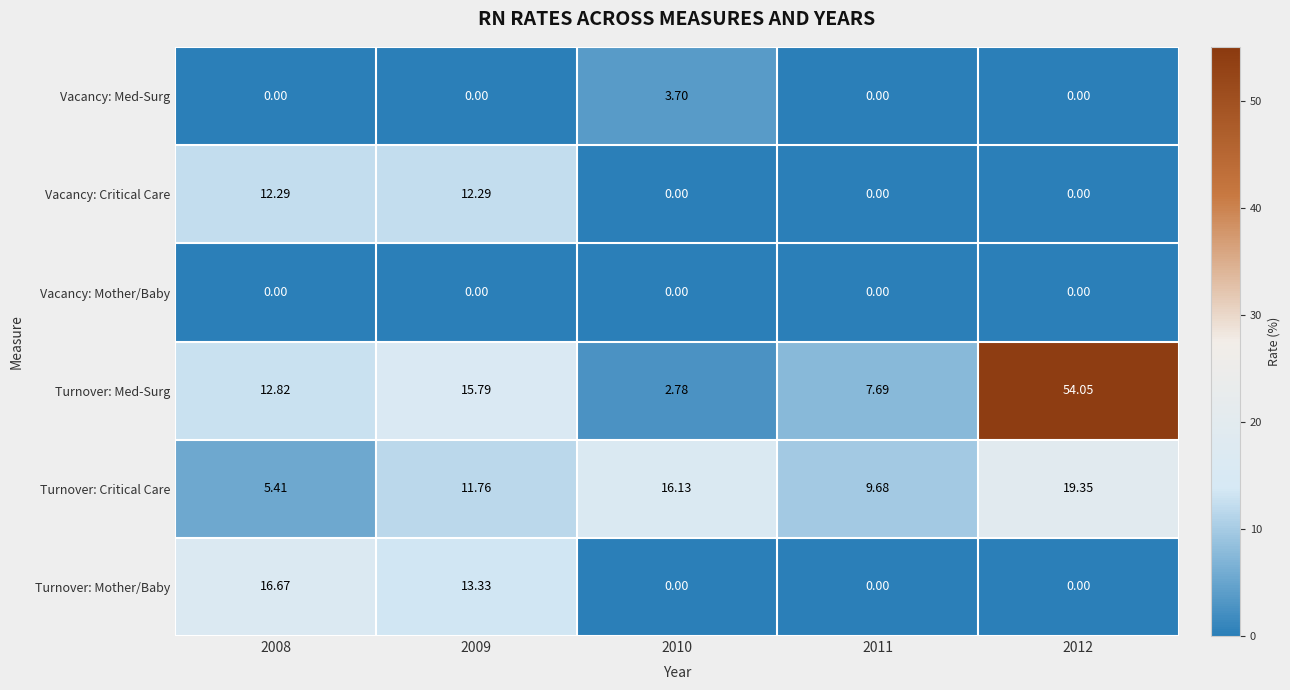

At which category does the chart reach its peak across all series?

2012